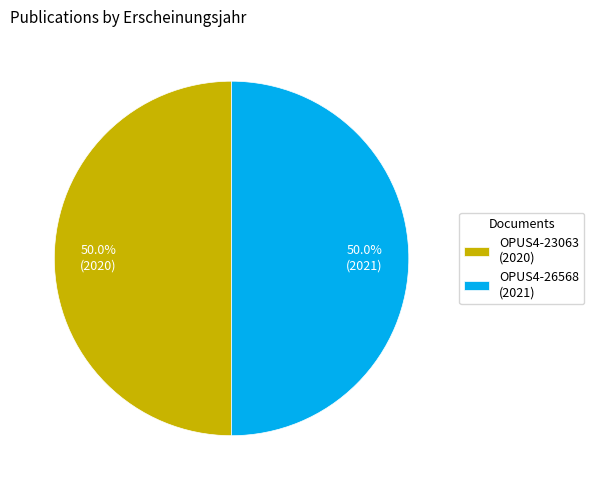

Approximately how many times larger is the value at OPUS4-26568 (2021) compared to OPUS4-23063 (2020)?

1.0